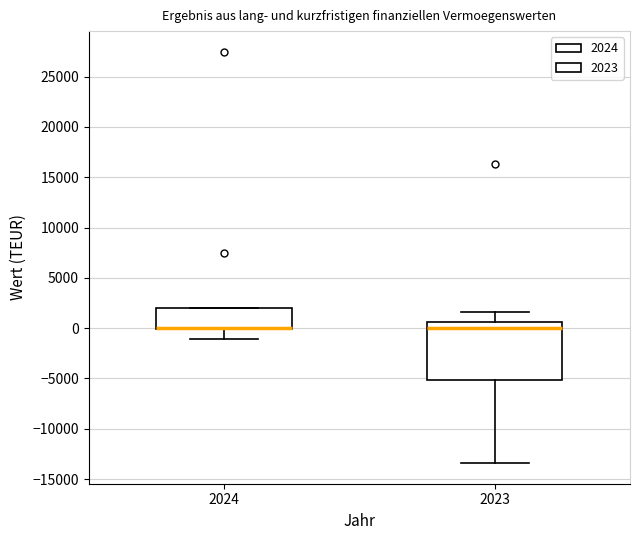

Reading left to right, transcribe this box plot: for each box, give where its median line is, the range the box spans, and where its two whiskers end, as read against the y-axis. The values are not printed on the chart, so give them approximately, as read against the axis.

2024: median 0 (drawn on the box's lower edge), box 0 to 2000, whiskers -1000 to 2000
2023: median 0, box -5000 to 500, whiskers -13500 to 1500